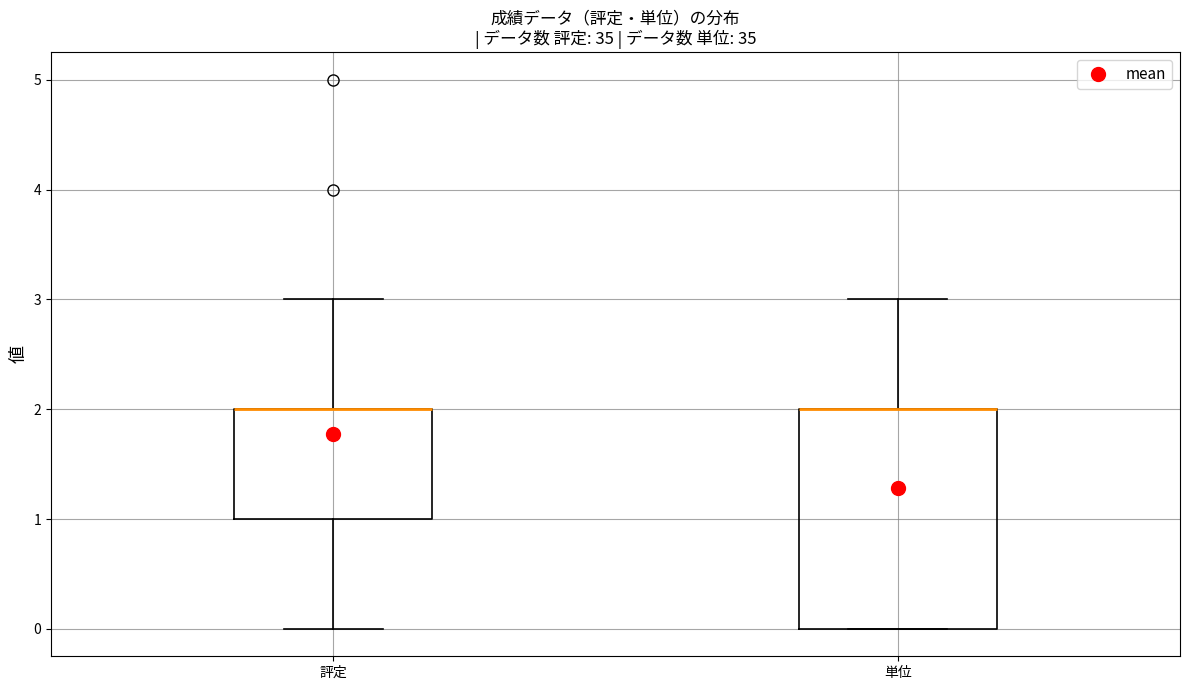

Reading left to right, read every box against the y-axis: the position of its median line, the range the box covers, and the ends of its whiskers. The values are not printed on the chart, so give them approximately, as read against the axis.

評定: median 2 (drawn on the box's upper edge), box 1 to 2, whiskers 0 to 3
単位: median 2 (drawn on the box's upper edge), box 0 to 2, whiskers 0 to 3